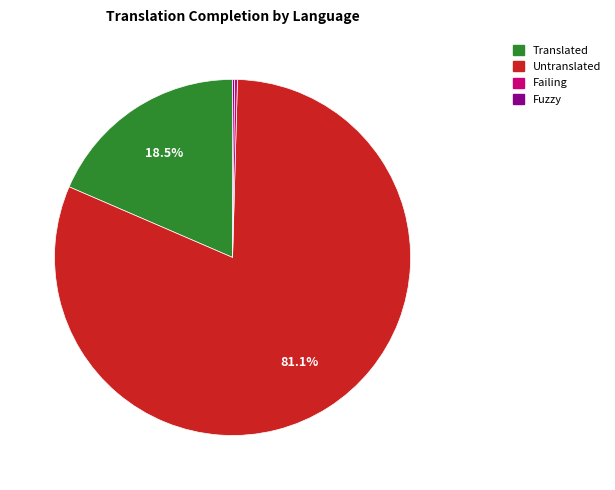

Does any single category account for the majority?

Yes